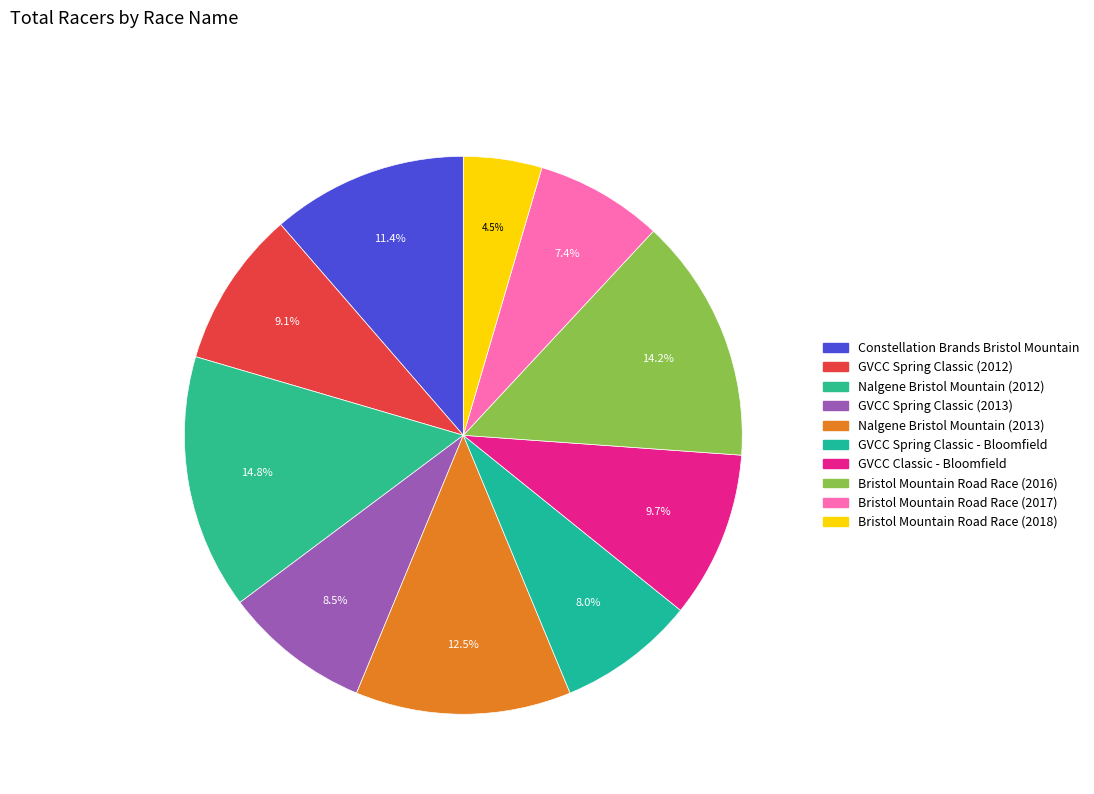

Which category has the smallest portion of the pie?

Bristol Mountain Road Race (2018)